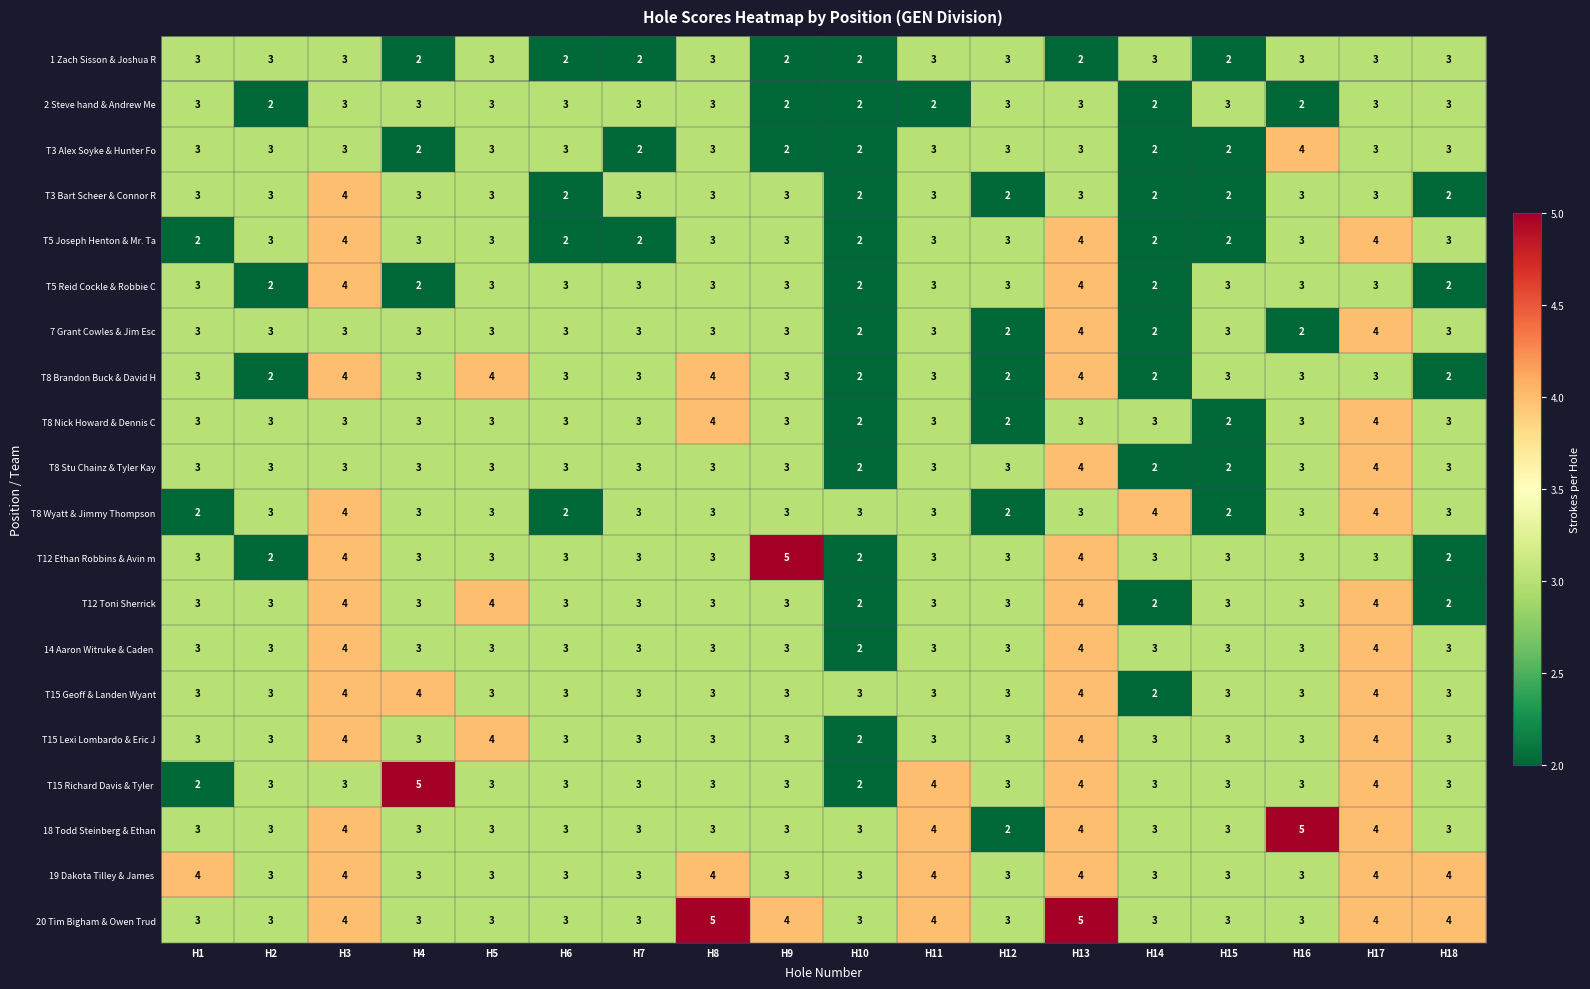

Which series has the largest total across all categories?

20 Tim Bigham & Owen Trud